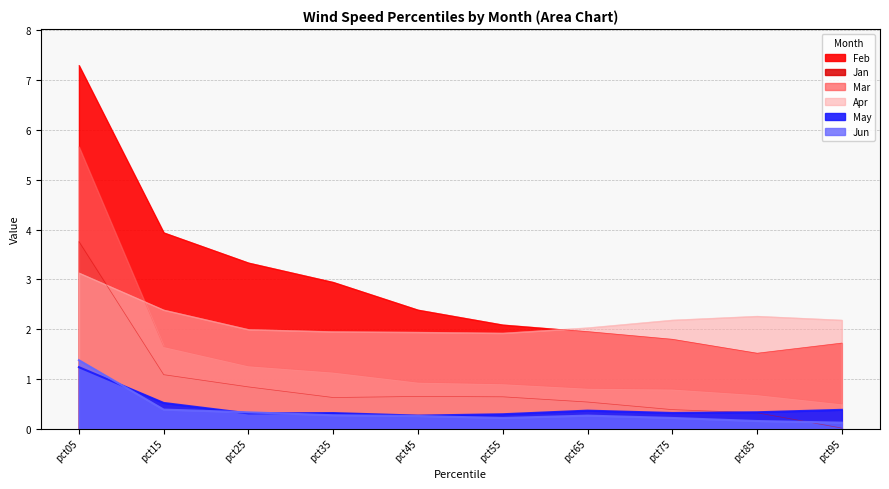

Reading right to left, list all the values displayed in this chart.

Jan: pct95=0.0	pct85=0.3	pct75=0.4	pct65=0.5	pct55=0.6	pct45=0.6	pct35=0.6	pct25=0.8	pct15=1.1	pct05=3.8
Feb: pct95=1.7	pct85=1.5	pct75=1.8	pct65=1.9	pct55=2.1	pct45=2.4	pct35=2.9	pct25=3.3	pct15=3.9	pct05=7.3
Mar: pct95=0.5	pct85=0.7	pct75=0.8	pct65=0.8	pct55=0.9	pct45=0.9	pct35=1.1	pct25=1.3	pct15=1.6	pct05=5.7
Apr: pct95=2.2	pct85=2.3	pct75=2.2	pct65=2.0	pct55=1.9	pct45=1.9	pct35=1.9	pct25=2.0	pct15=2.4	pct05=3.1
May: pct95=0.4	pct85=0.3	pct75=0.3	pct65=0.4	pct55=0.3	pct45=0.3	pct35=0.3	pct25=0.3	pct15=0.5	pct05=1.2
Jun: pct95=0.1	pct85=0.2	pct75=0.2	pct65=0.3	pct55=0.2	pct45=0.3	pct35=0.3	pct25=0.3	pct15=0.4	pct05=1.4